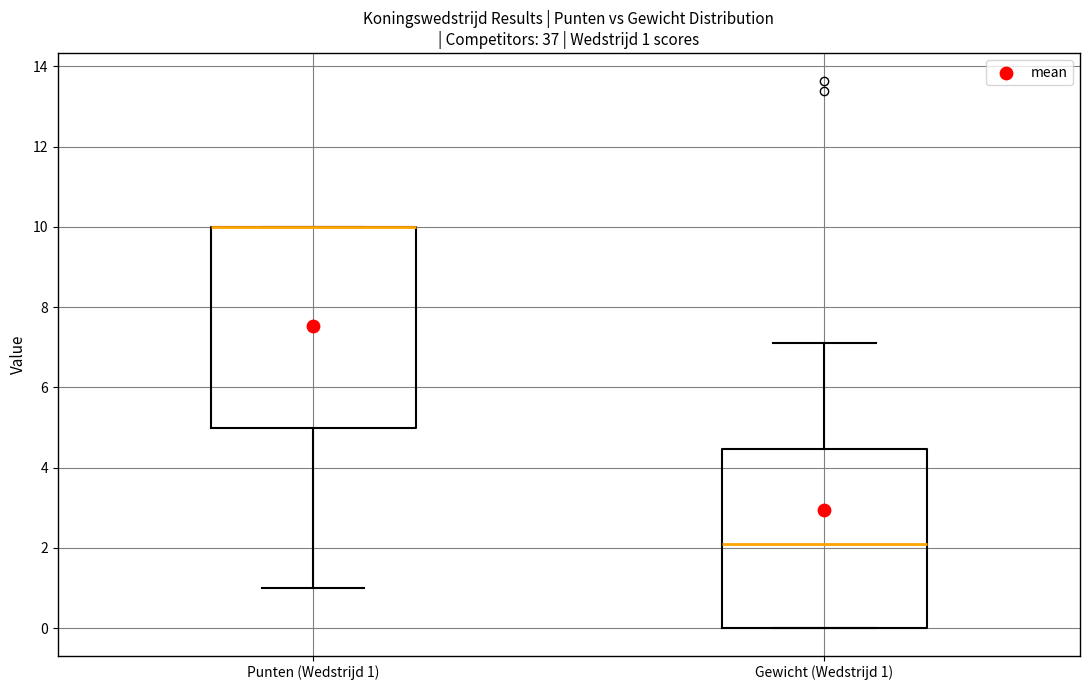

Which box is the tallest, from its lower edge to its upper edge?

Punten (Wedstrijd 1)